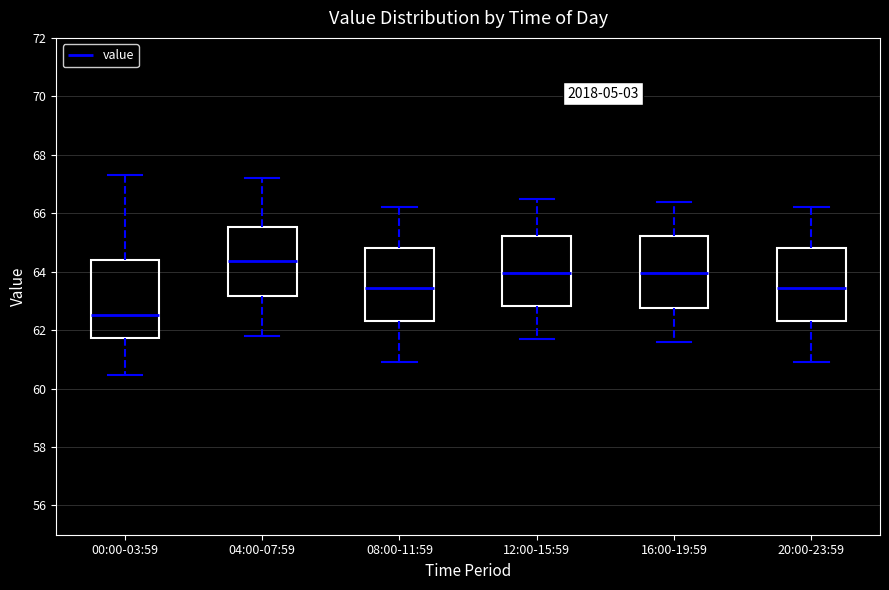

Which box's median line is the highest?

04:00-07:59